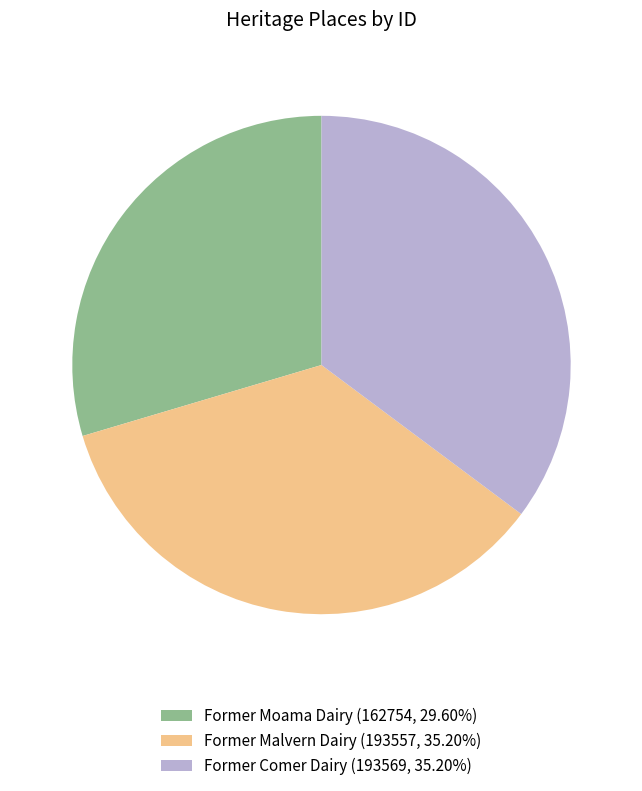

Is there a majority slice in this chart?

No